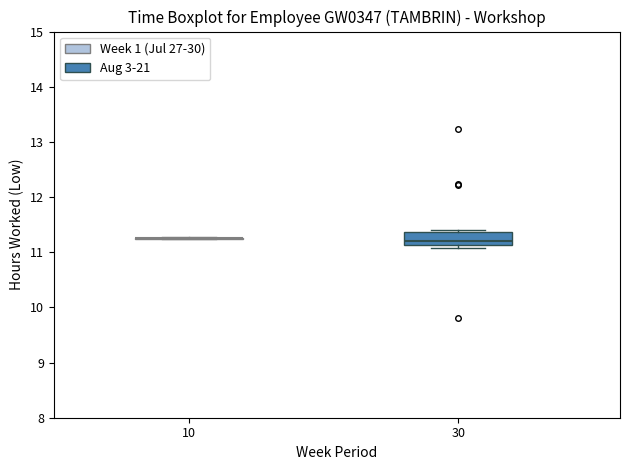

Reading left to right, read every box against the y-axis: the position of its median line, the range the box covers, and the ends of its whiskers. The values are not printed on the chart, so give them approximately, as read against the axis.

10: box collapsed to a line at 11.3, whiskers 11.2 to 11.3
30: median 11.2, box 11.1 to 11.4, whiskers 11.1 (just below the box's lower edge) to 11.4